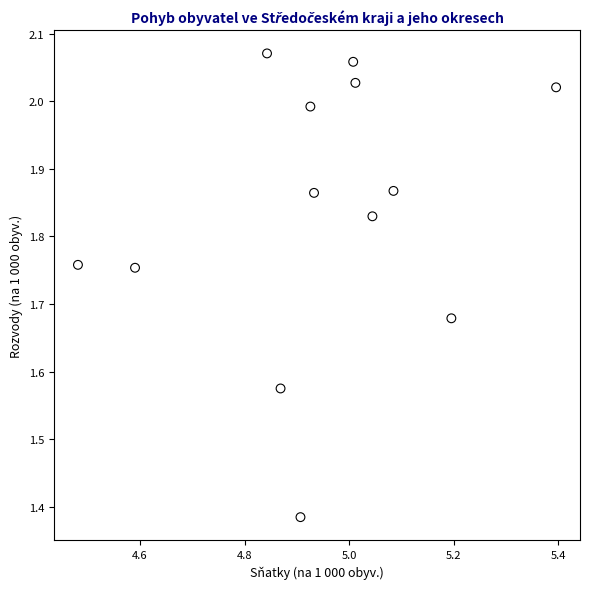

What is the range of Y values (max minus min)?

0.7